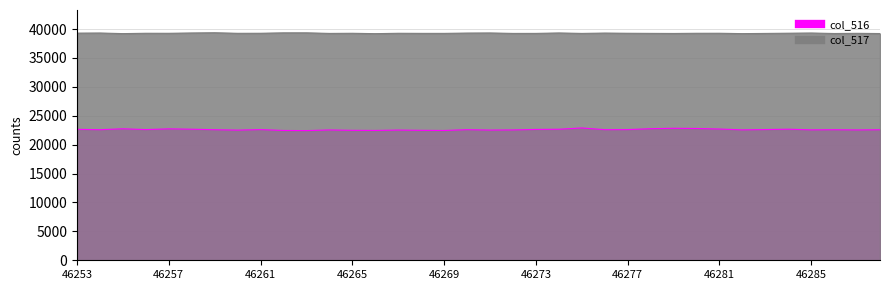

At how many categories does at least one series exceed 32290?

36